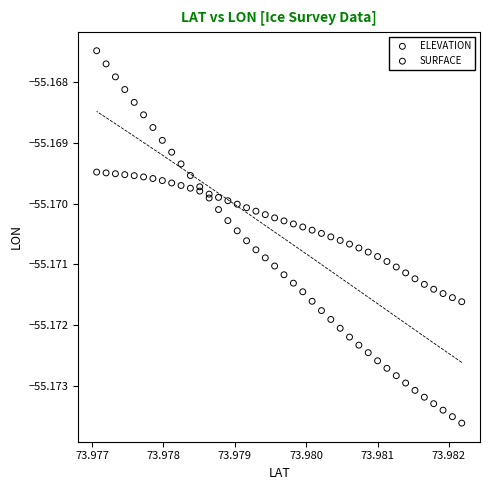

Which series contains the lowest Y value?

SURFACE